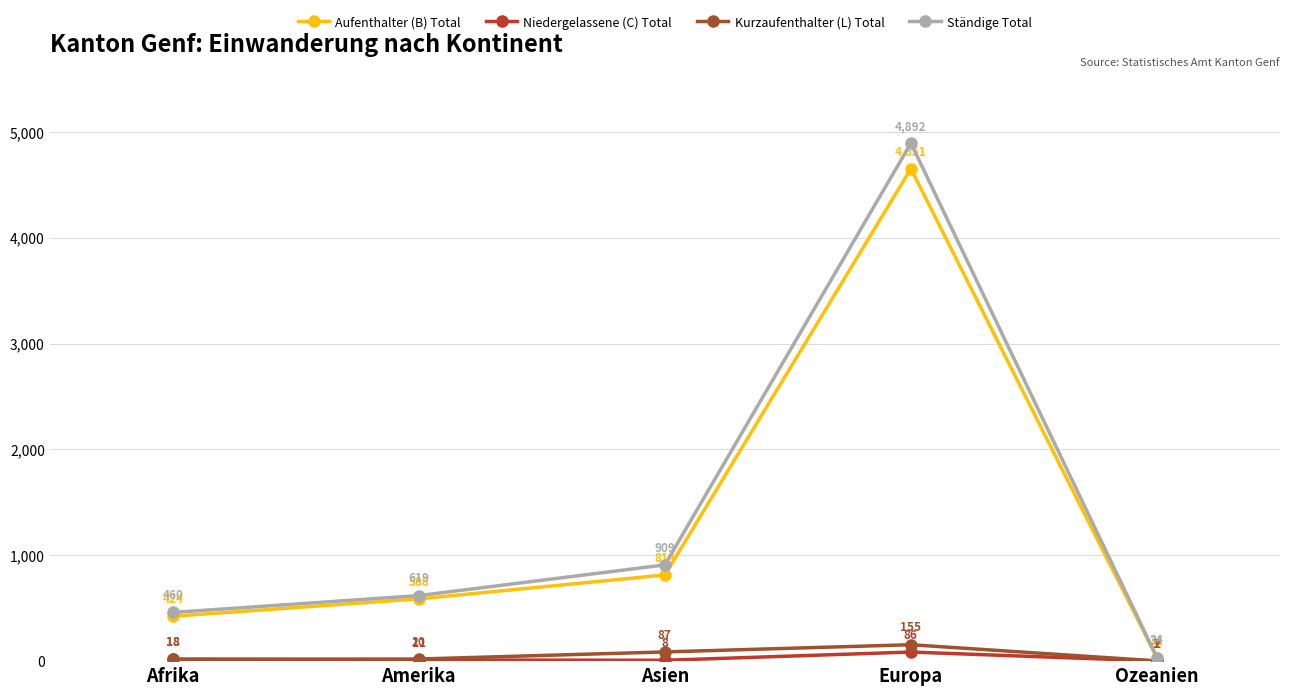

Which series has the largest range (max minus min)?

Ständige Total